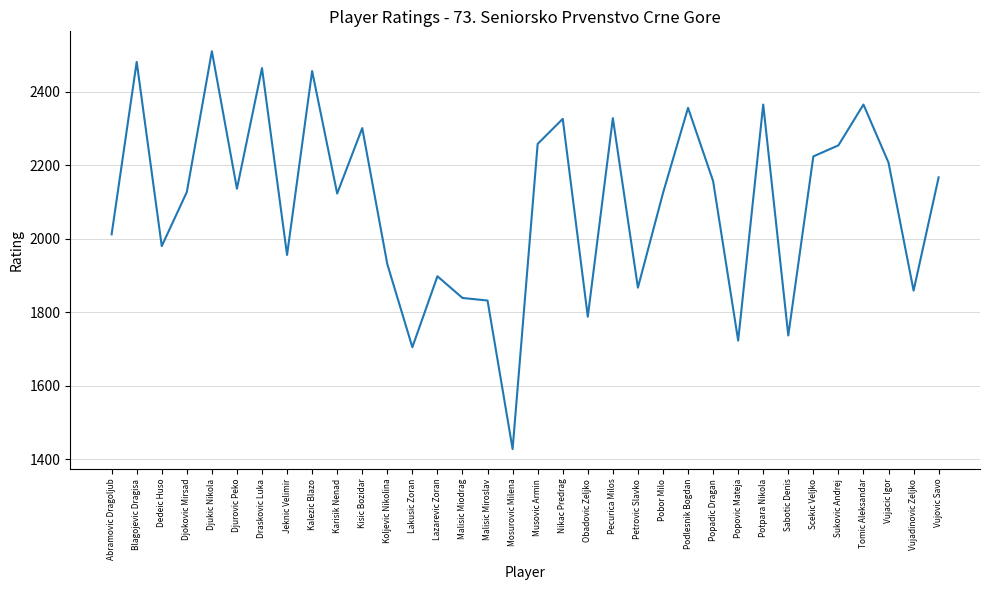

Which has a higher value, Podlesnik Bogdan or Karisik Nenad?

Podlesnik Bogdan